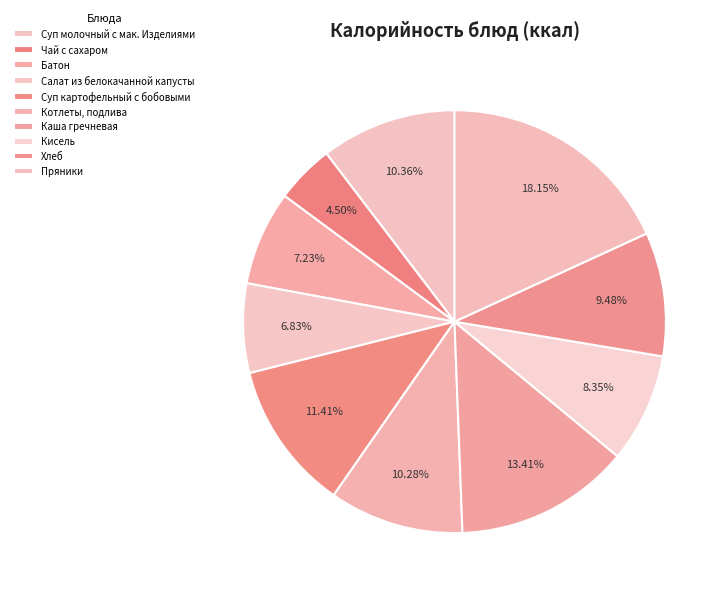

How many segments does this pie chart have?

10